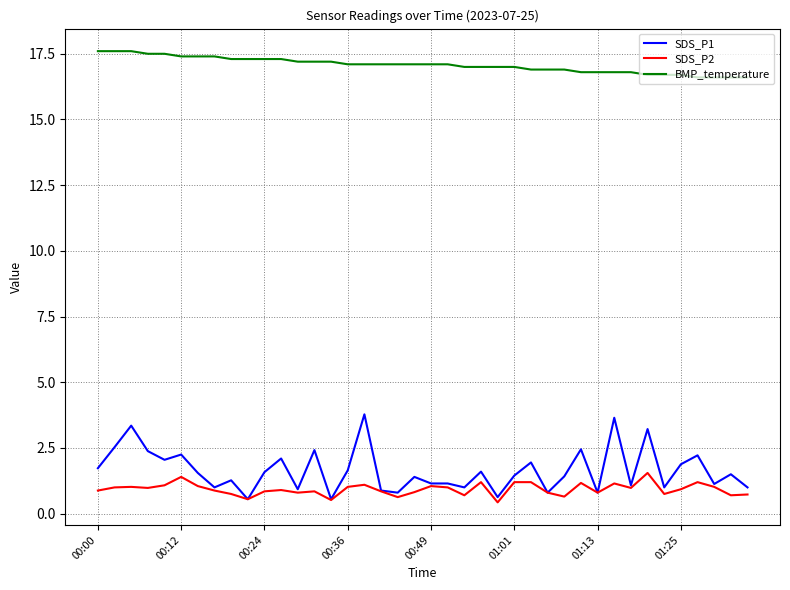

Which series has the largest range (max minus min)?

SDS_P1